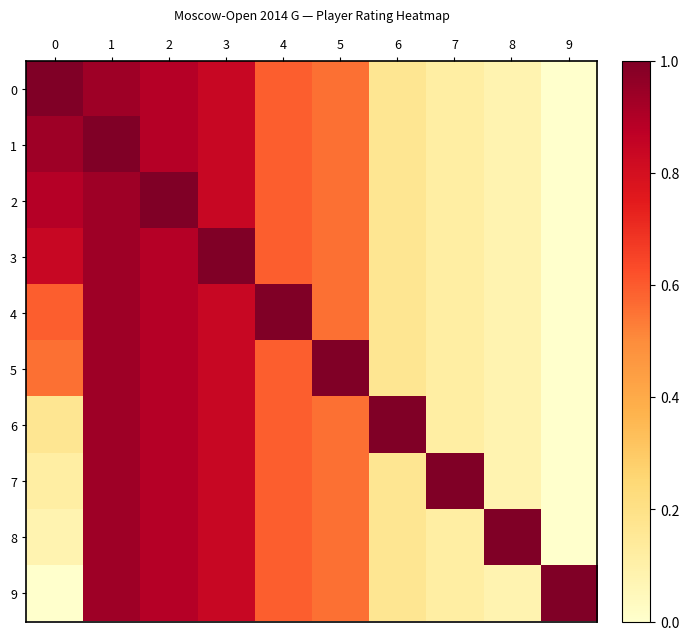

What is the maximum value shown in the chart?

1.0